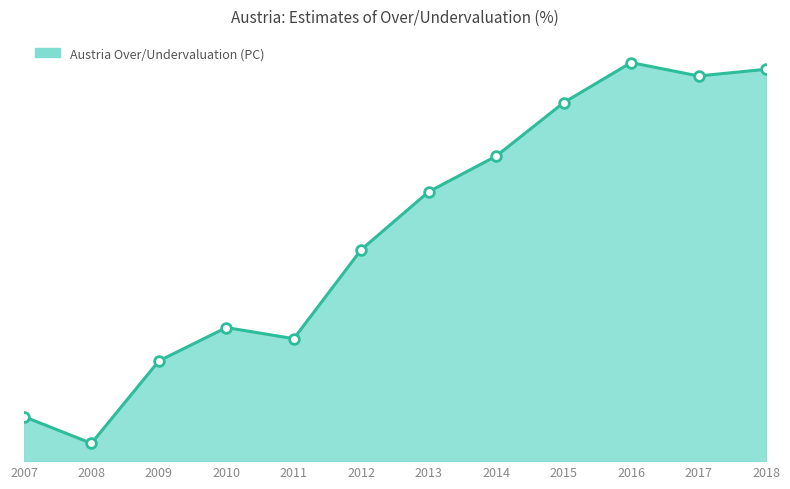

What is the change in value from 2016 to 2017?

-1.5